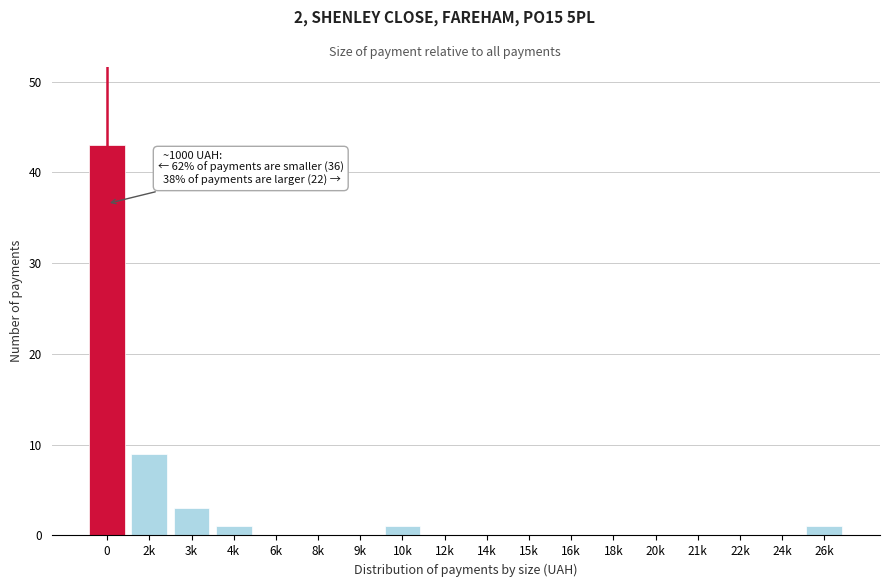

Reading right to left, list all the values displayed in this chart.

26k=1	24k=0	22k=0	21k=0	20k=0	18k=0	16k=0	15k=0	14k=0	12k=0	10k=1	9k=0	8k=0	6k=0	4k=1	3k=3	2k=9	0=43